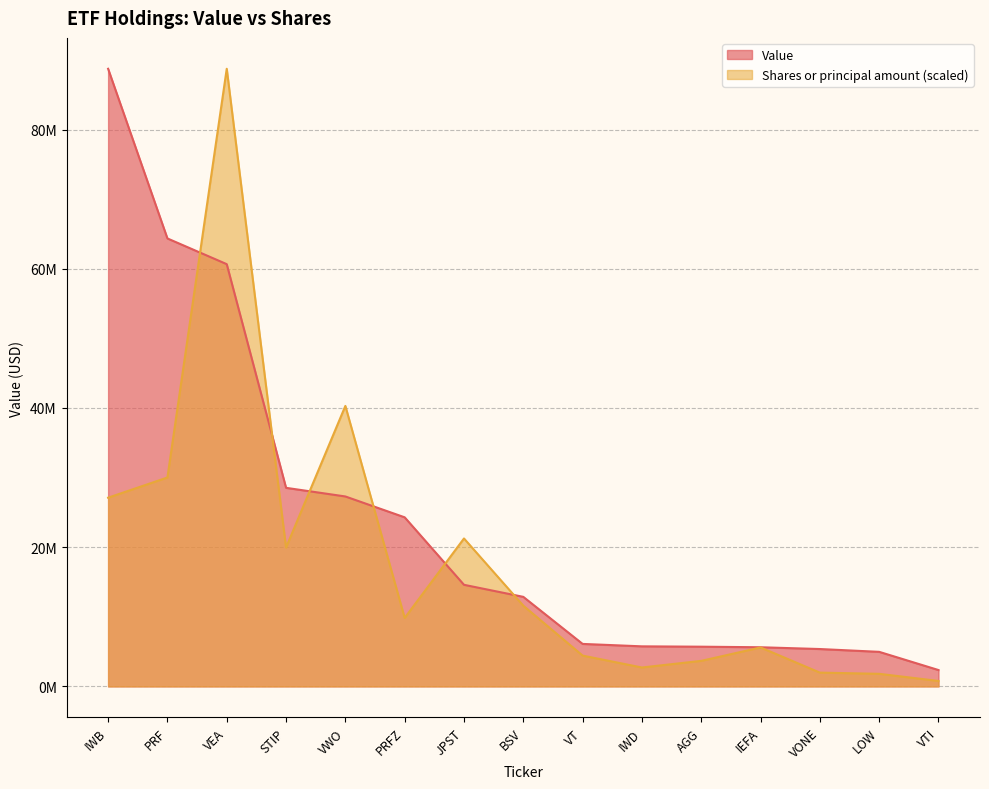

At how many categories does at least one series exceed 18653893?

7